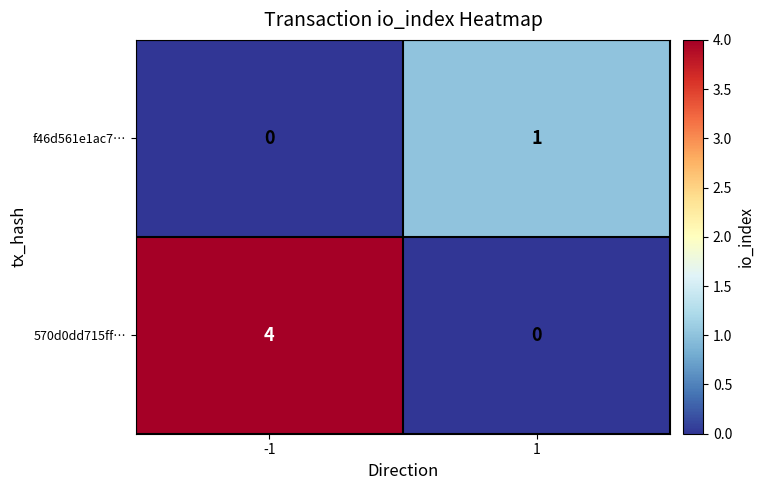

Which series has the widest spread of values?

570d0dd715ff…